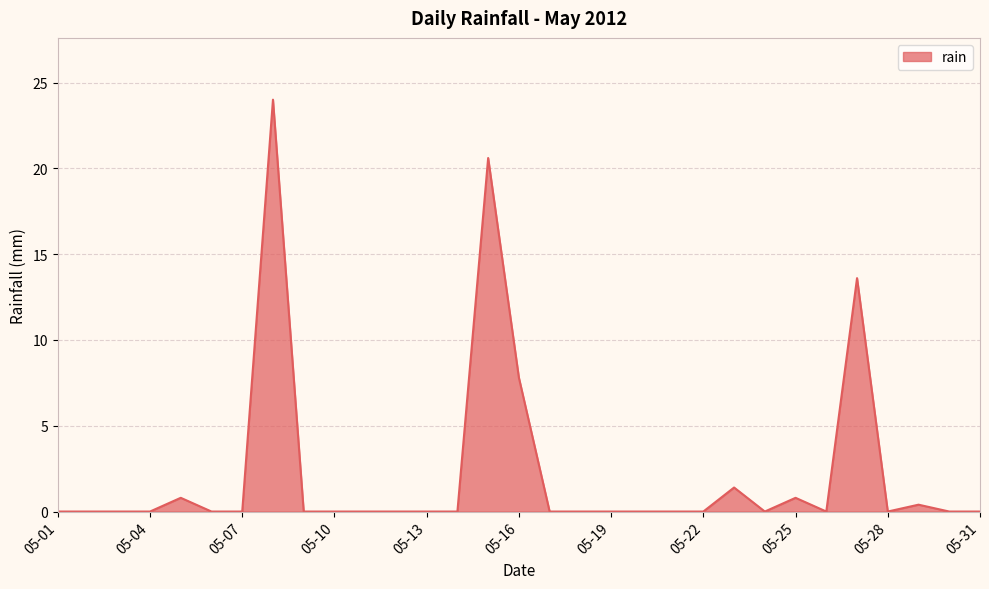

What is the maximum value shown in the chart?

24.0